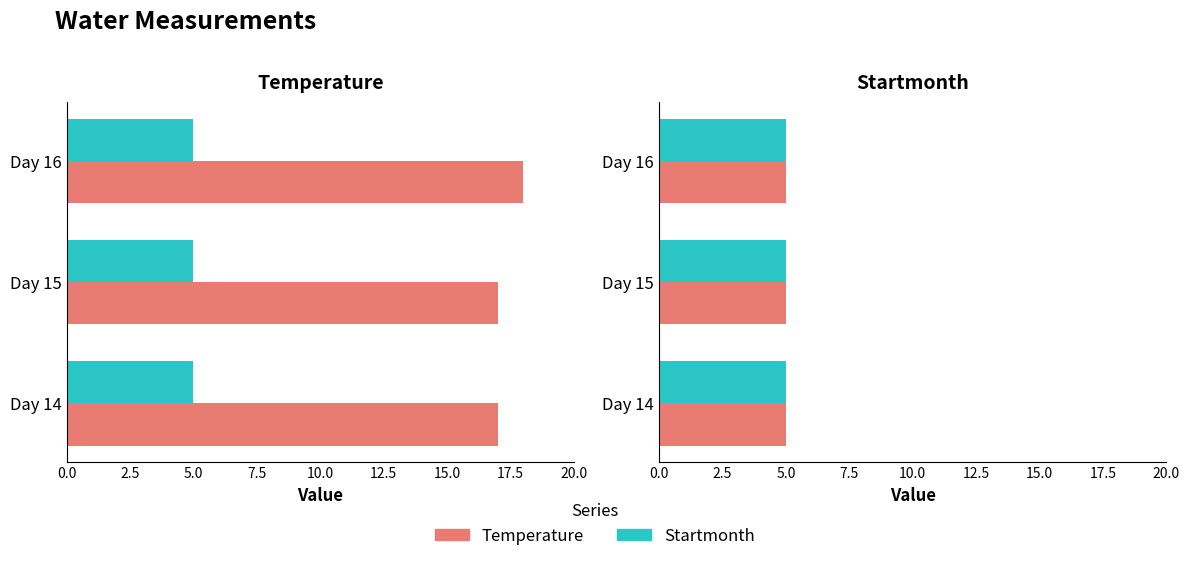

Between Day 16 and Day 15, which is larger?

Day 16